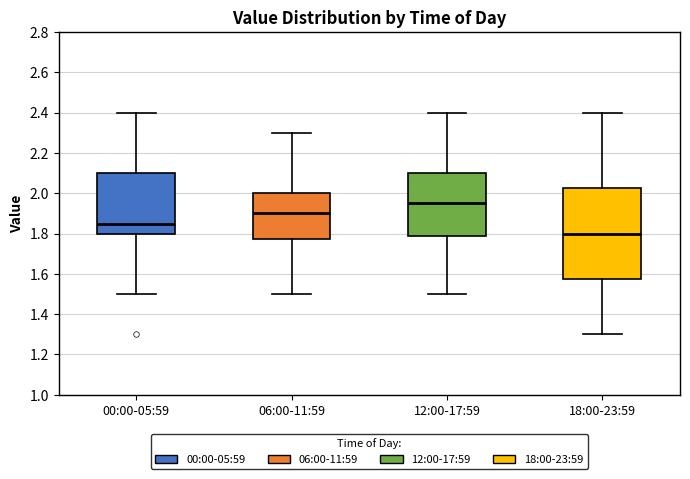

Reading left to right, read every box against the y-axis: the position of its median line, the range the box covers, and the ends of its whiskers. The values are not printed on the chart, so give them approximately, as read against the axis.

00:00-05:59: median 1.86, box 1.80 to 2.10, whiskers 1.50 to 2.40
06:00-11:59: median 1.90, box 1.78 to 2.00, whiskers 1.50 to 2.30
12:00-17:59: median 1.96, box 1.78 to 2.10, whiskers 1.50 to 2.40
18:00-23:59: median 1.80, box 1.58 to 2.02, whiskers 1.30 to 2.40